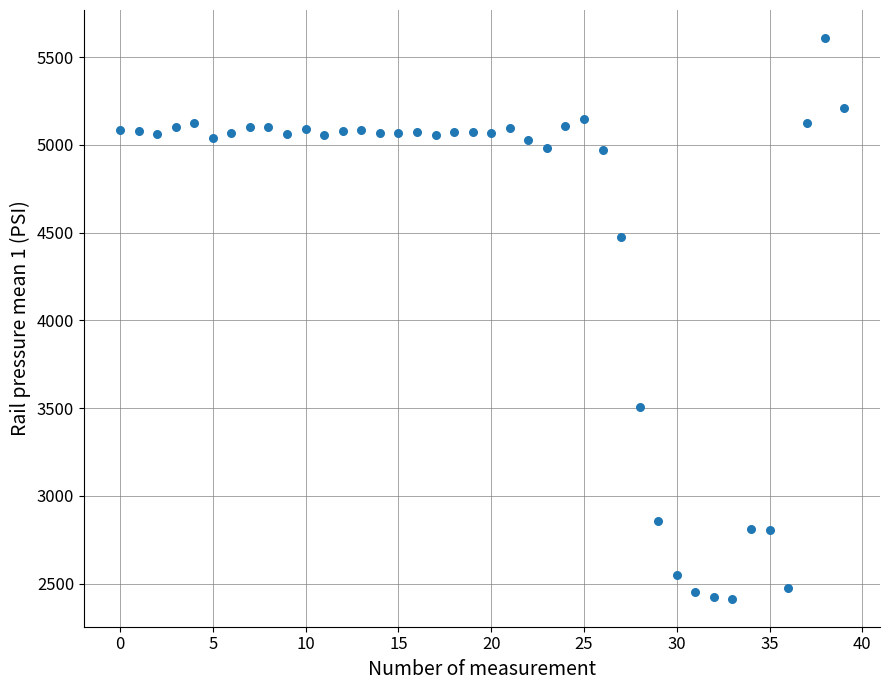

What Y value in the scatter plot is closest to 4011?

4472.4